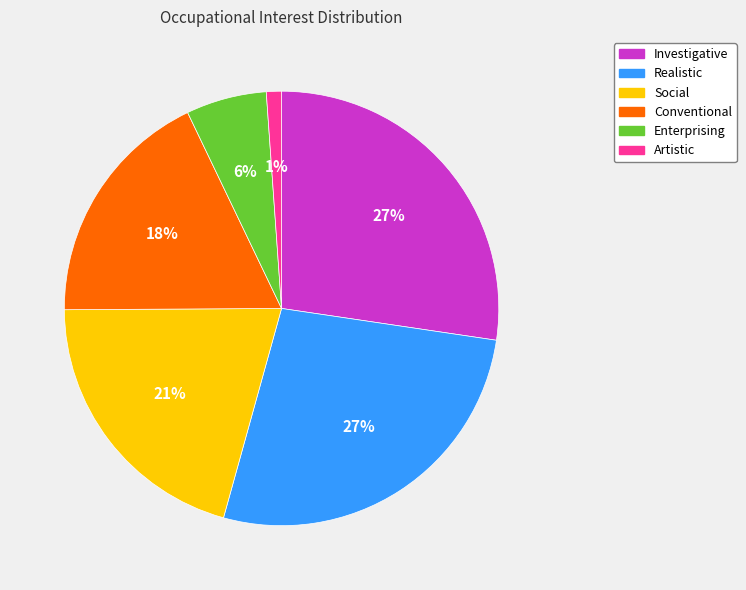

Does any single category account for the majority?

No